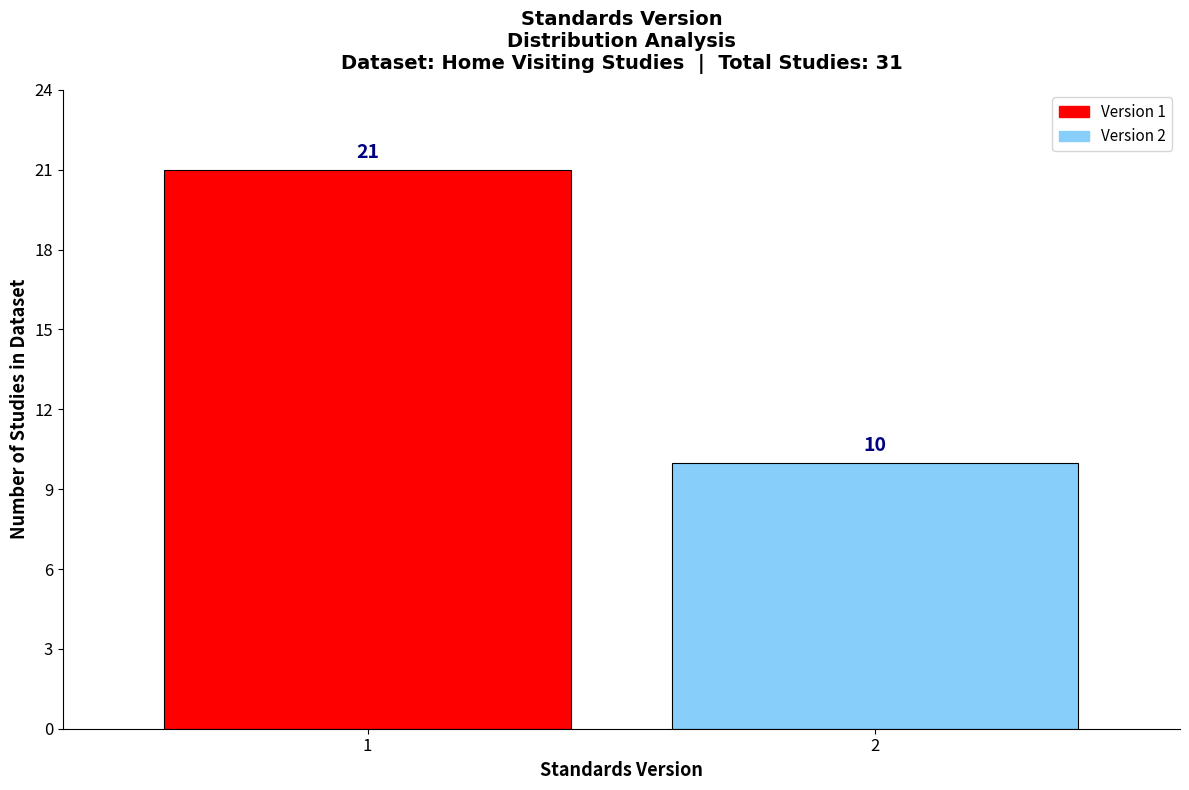

Reading left to right, what are all the values shown in this chart?

21	10